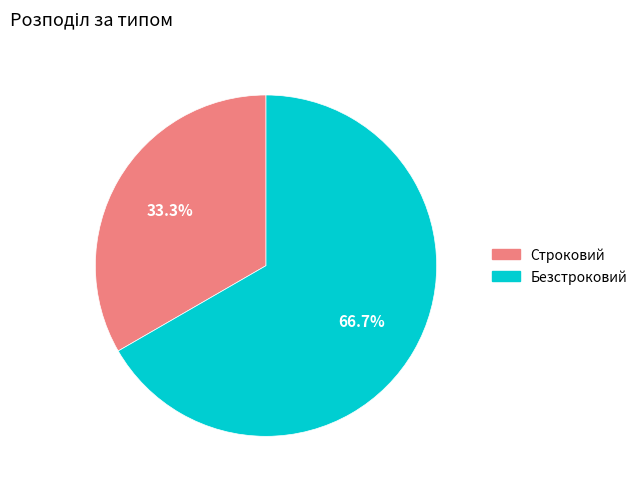

Count the number of slices in the pie.

2